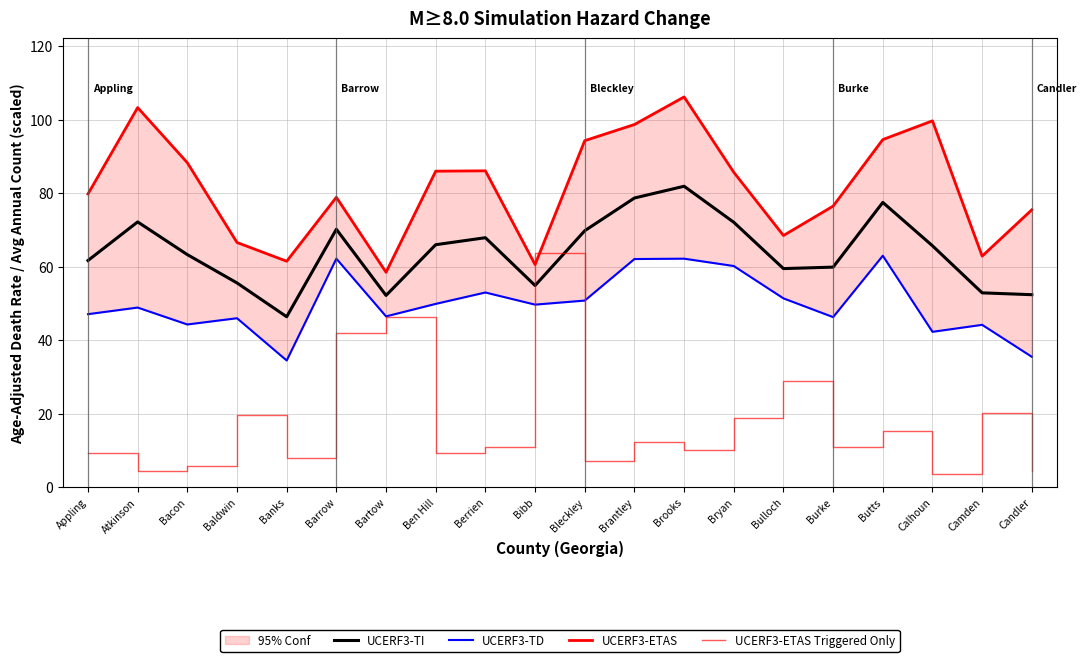

At which category is the sum across all series the highest?

Brooks